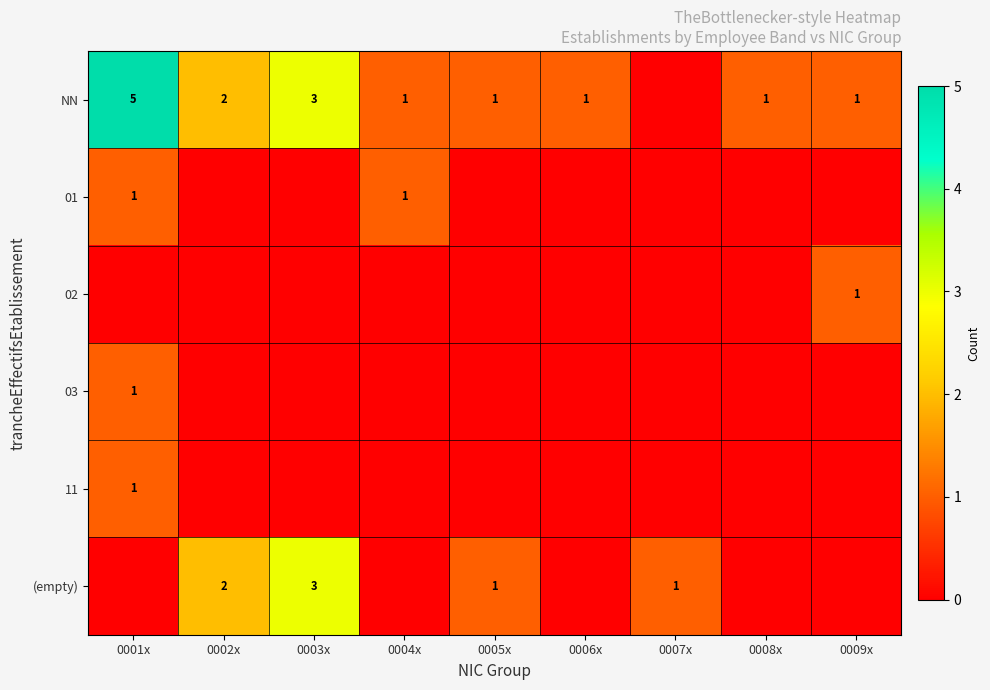

True or false: NN has a value of 2 at 0009x.

False